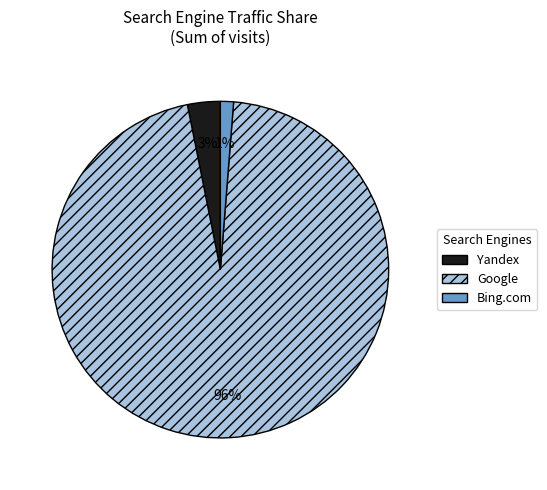

How many slices are in this pie chart?

3